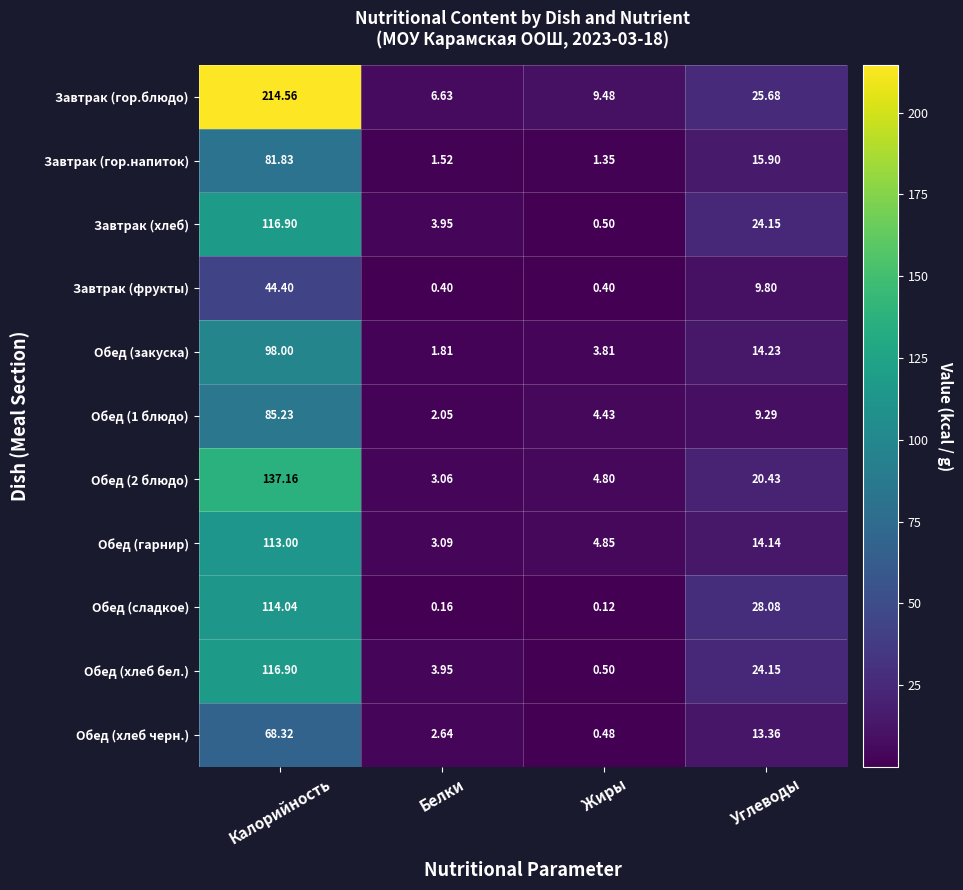

Where is Обед (хлеб бел.) nearest to the value 58?

Углеводы